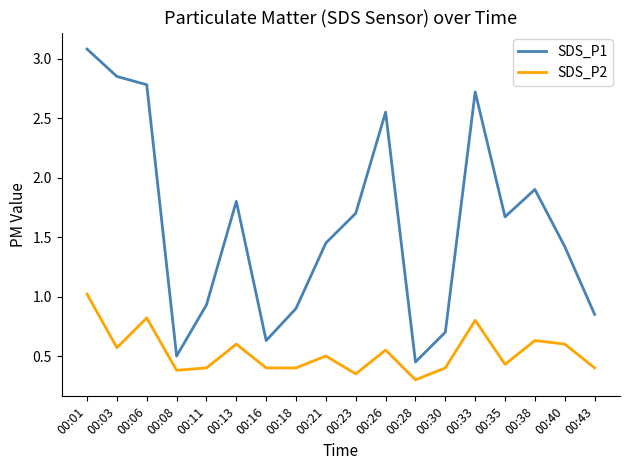

What is the highest value of the SDS_P2 series?

1.0